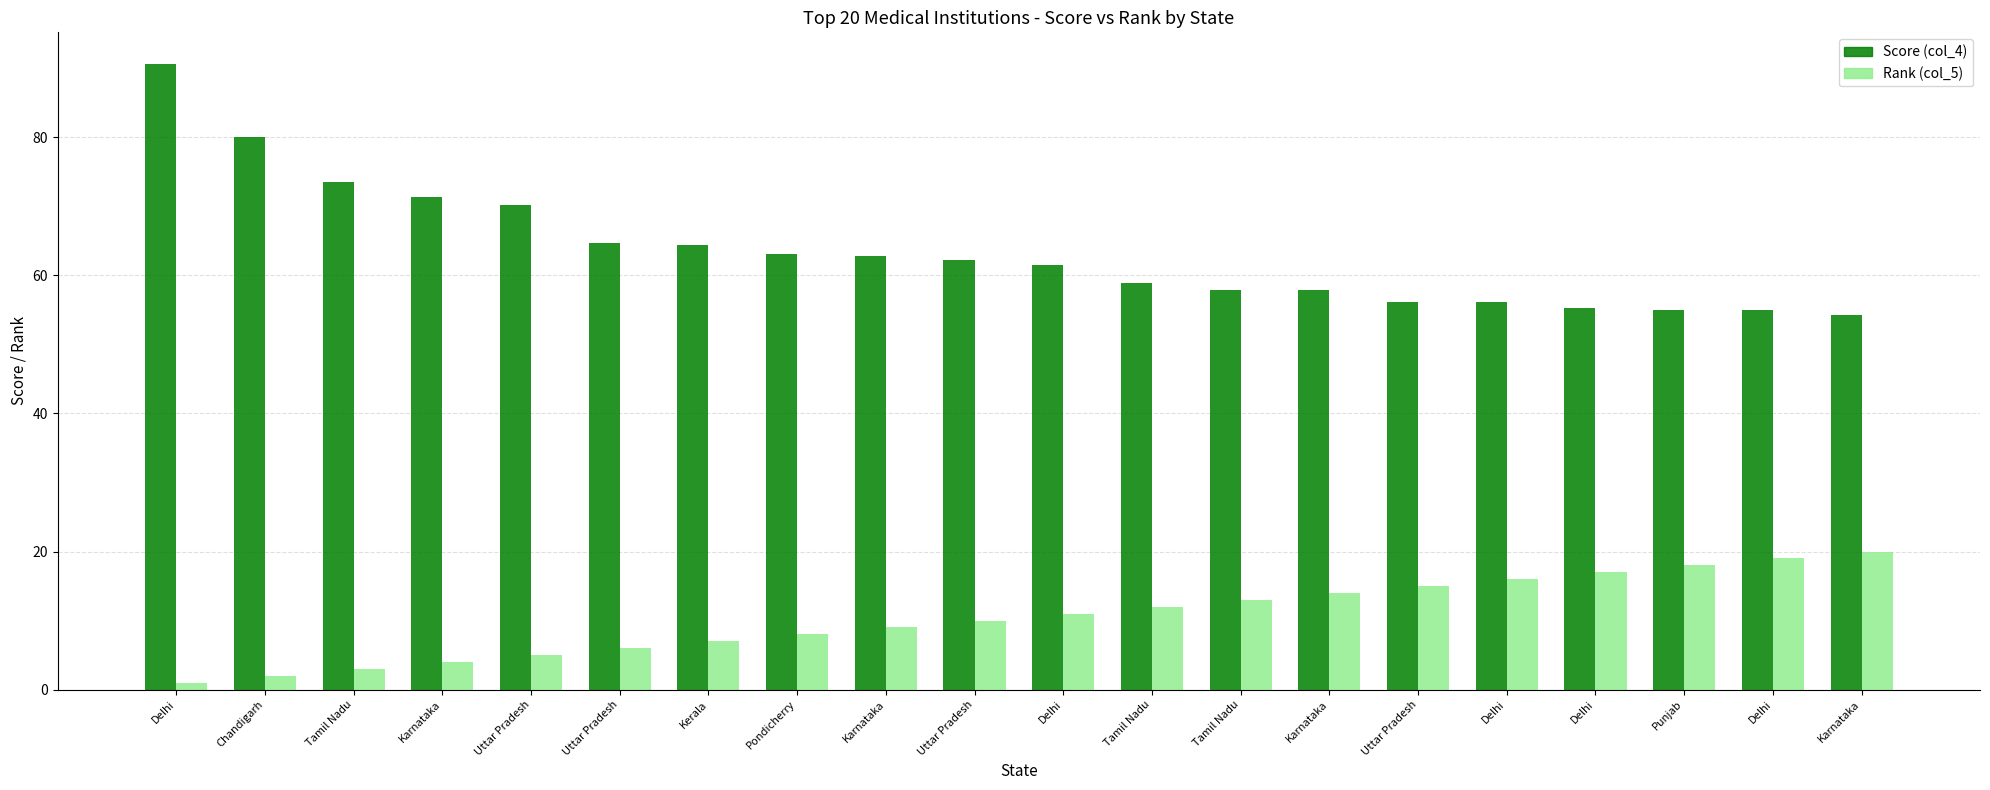

The value of Score (col_4) at Pondicherry is 63.2. True or false?

True